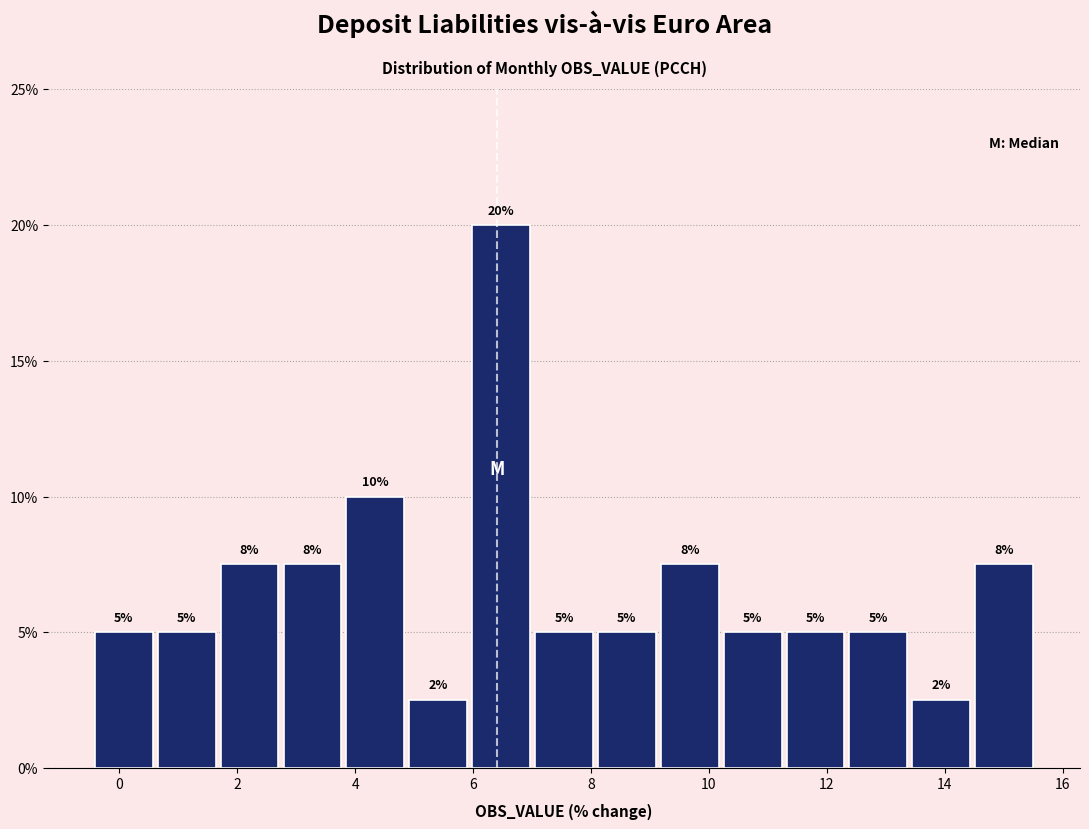

Over which range of the x-axis is the bar tallest?

6.0 to 7.0